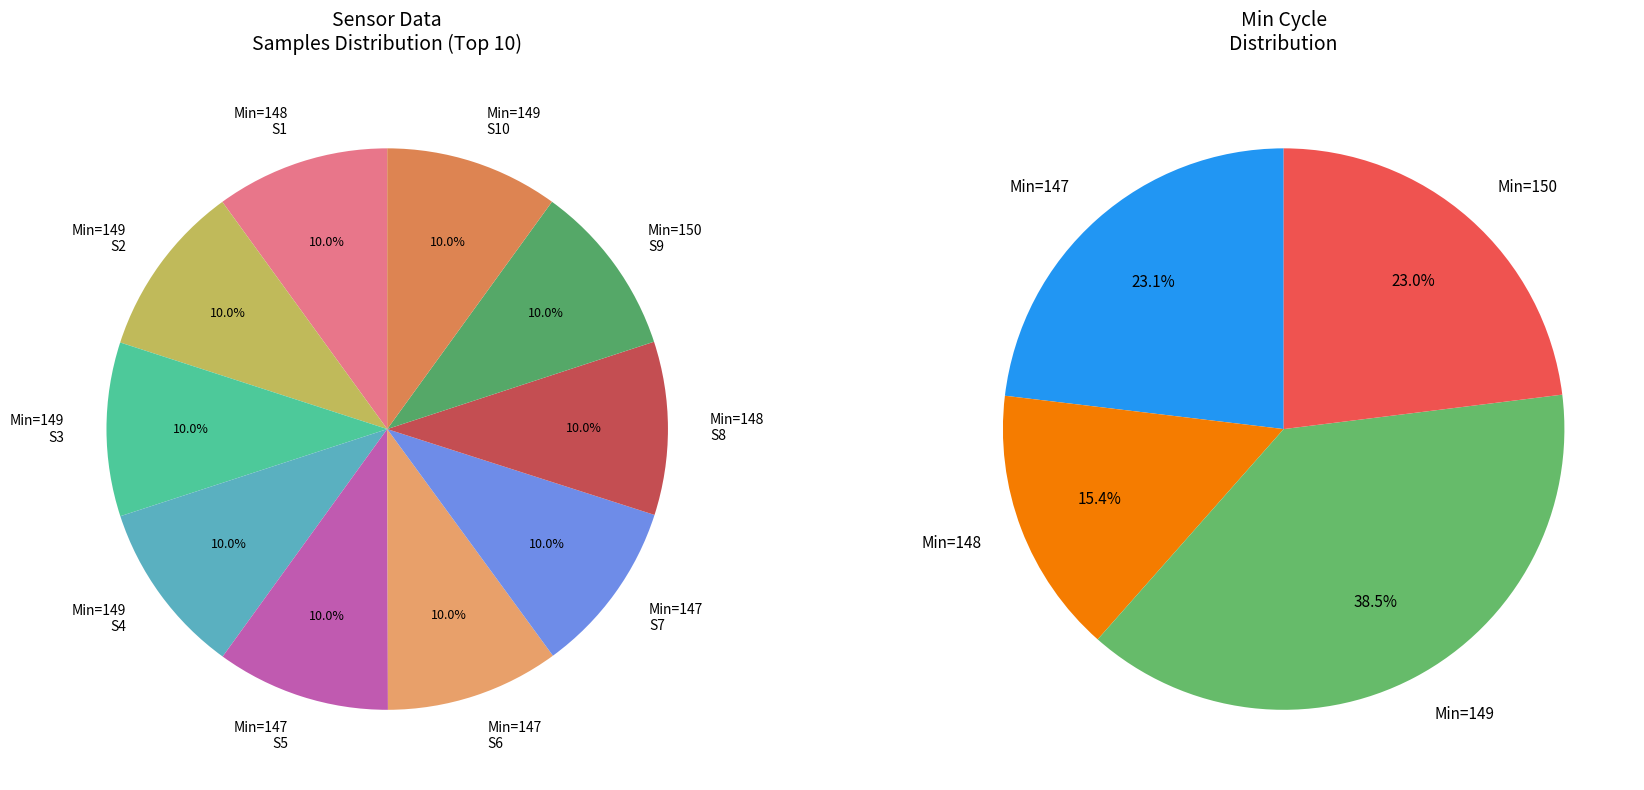

Which slice is the largest?

149